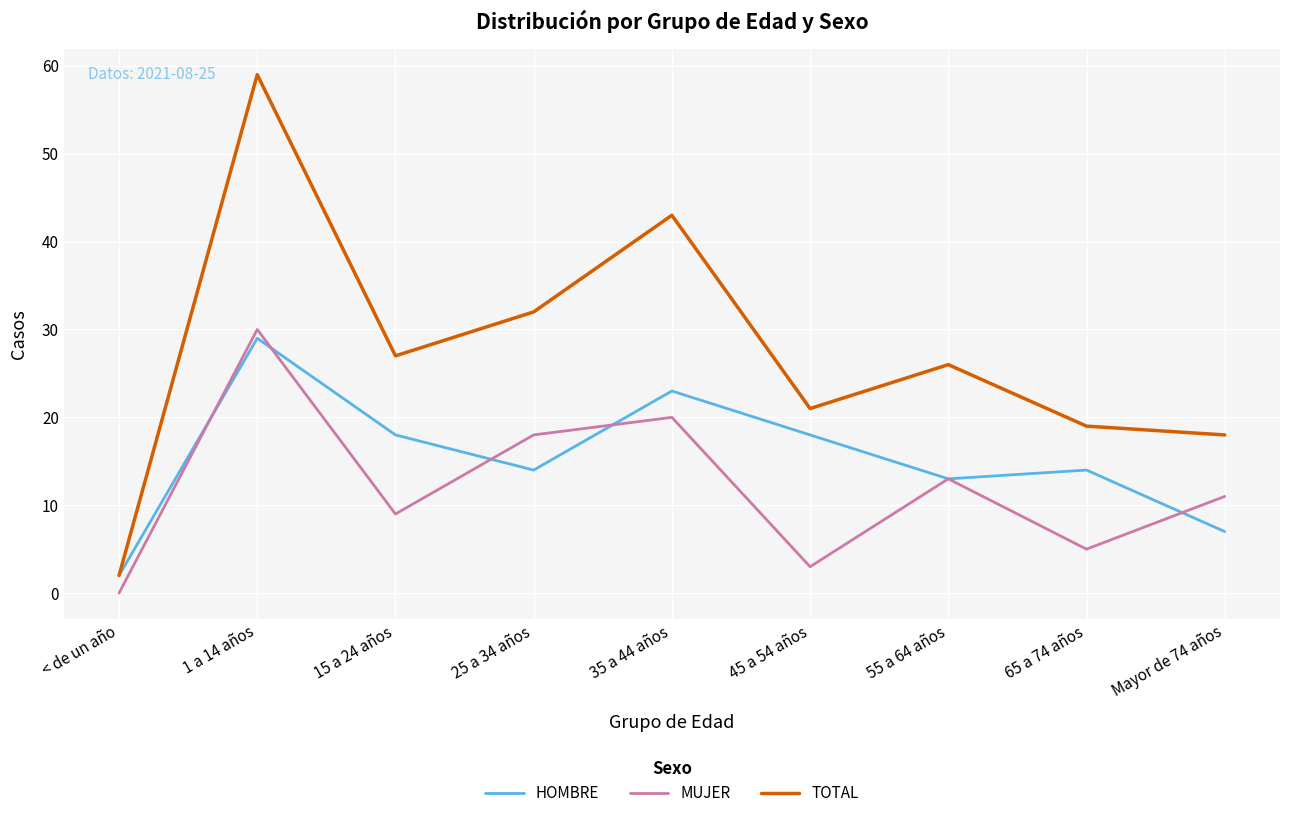

Which label corresponds to the smallest value in the chart?

< de un año